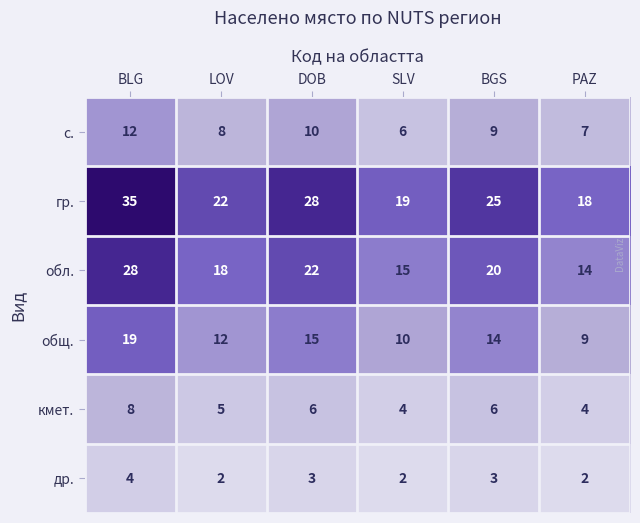

The value of обл. at BGS is 35. True or false?

False